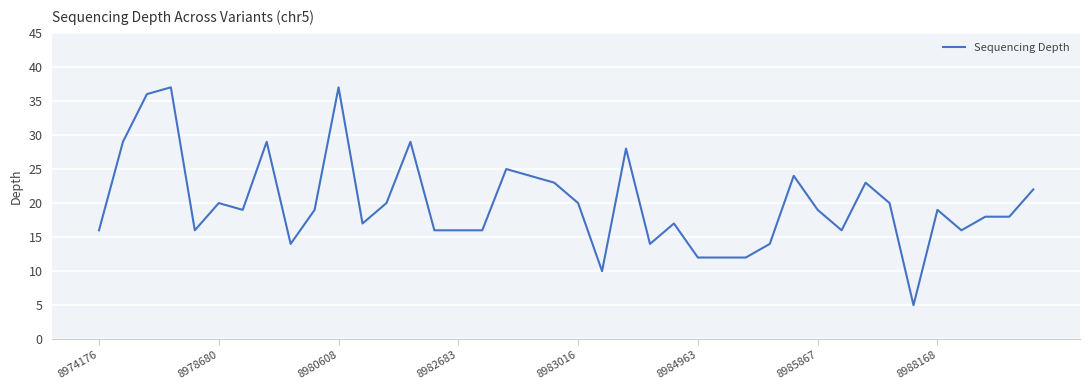

What is the difference between the maximum and minimum values?

32